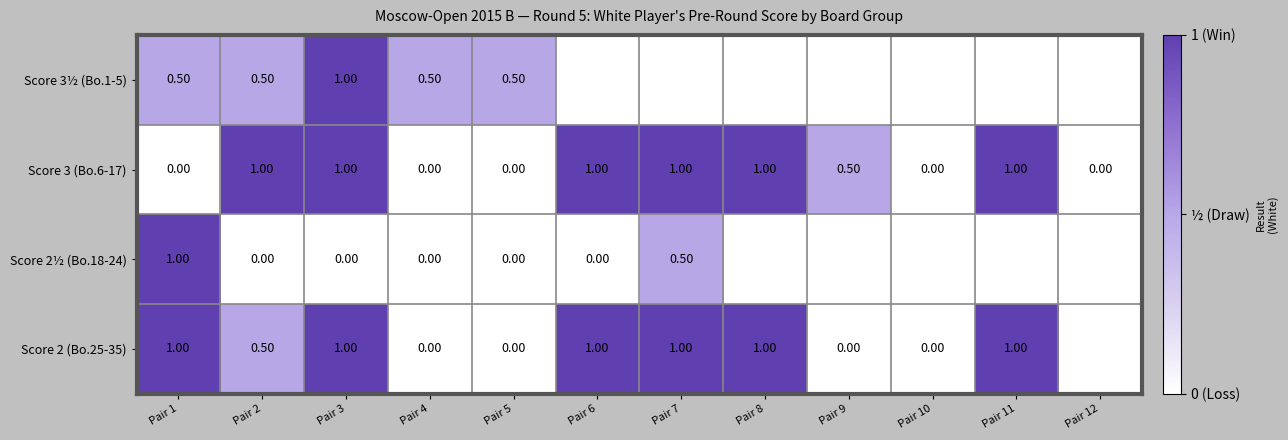

What is the maximum value shown in the chart?

1.0